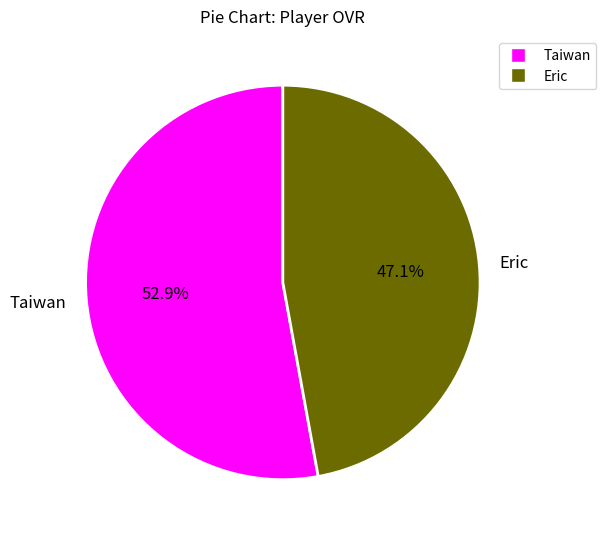

How many slices are in this pie chart?

2